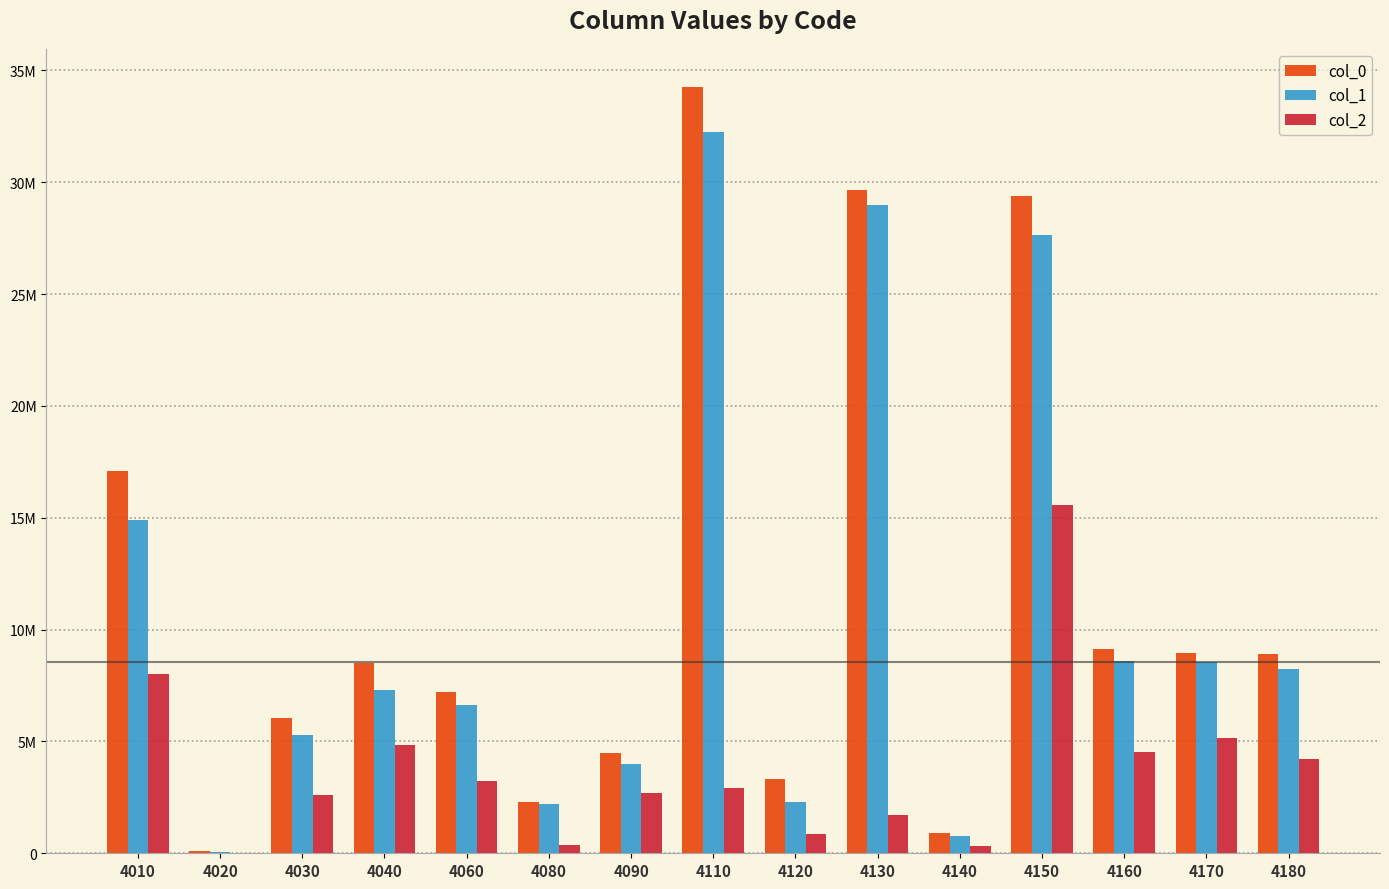

What are all the series names shown in the legend?

col_0, col_1, col_2